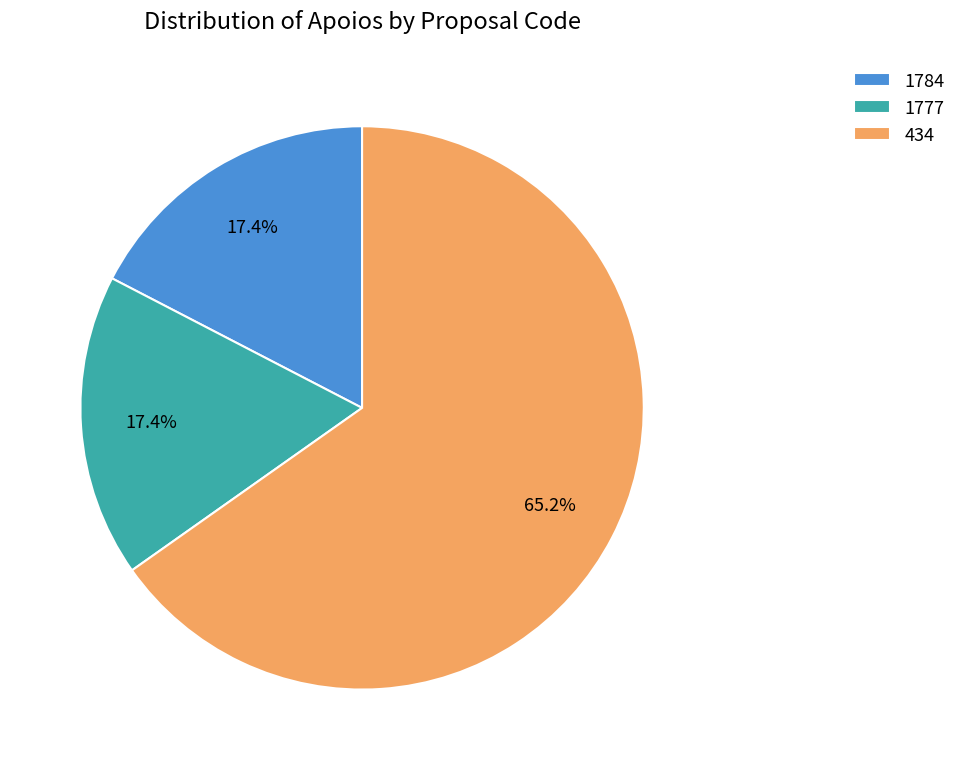

To the nearest percent, what is the average slice percentage?

33%